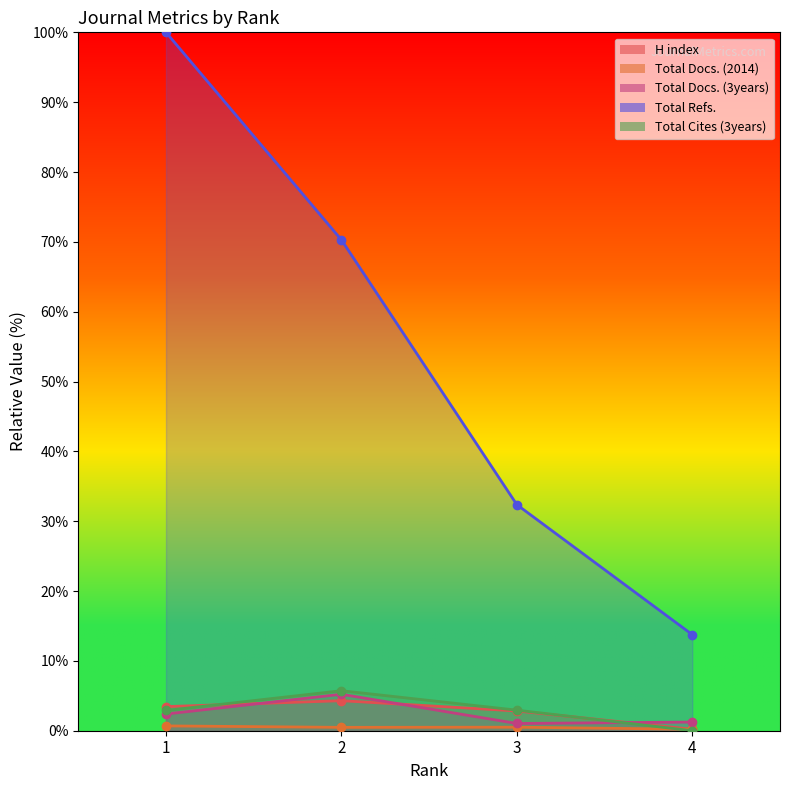

Rank the categories by Total Docs. (2014) value from lowest to highest.

4, 2, 3, 1